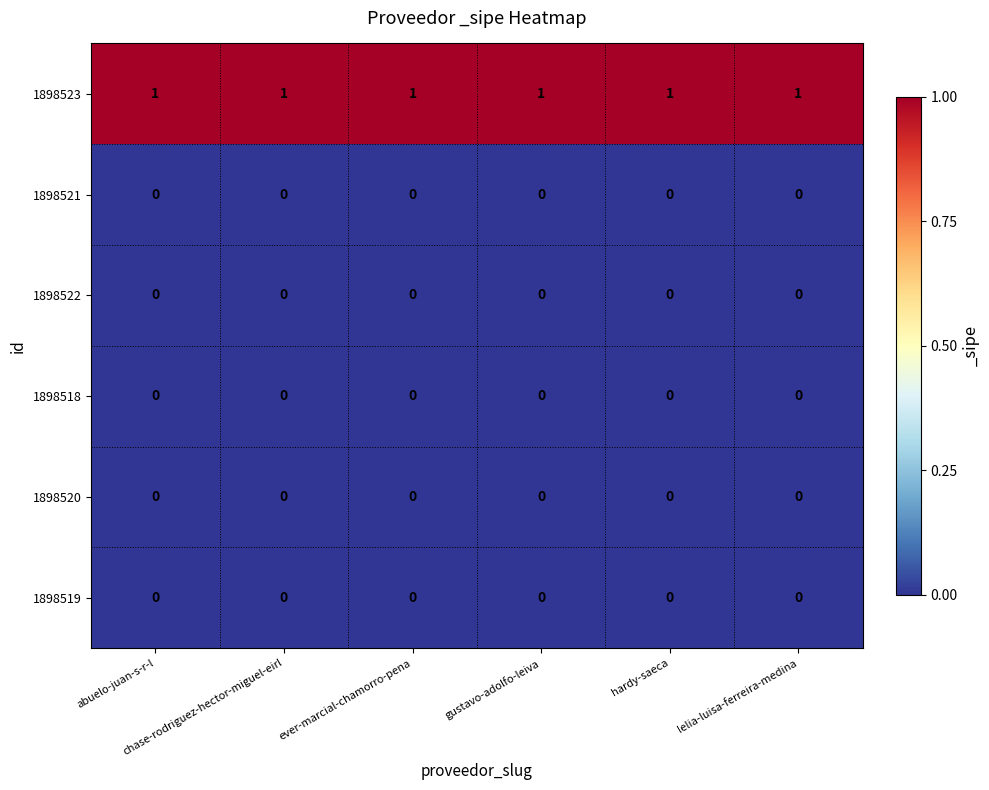

At how many categories does at least one series exceed 0?

6